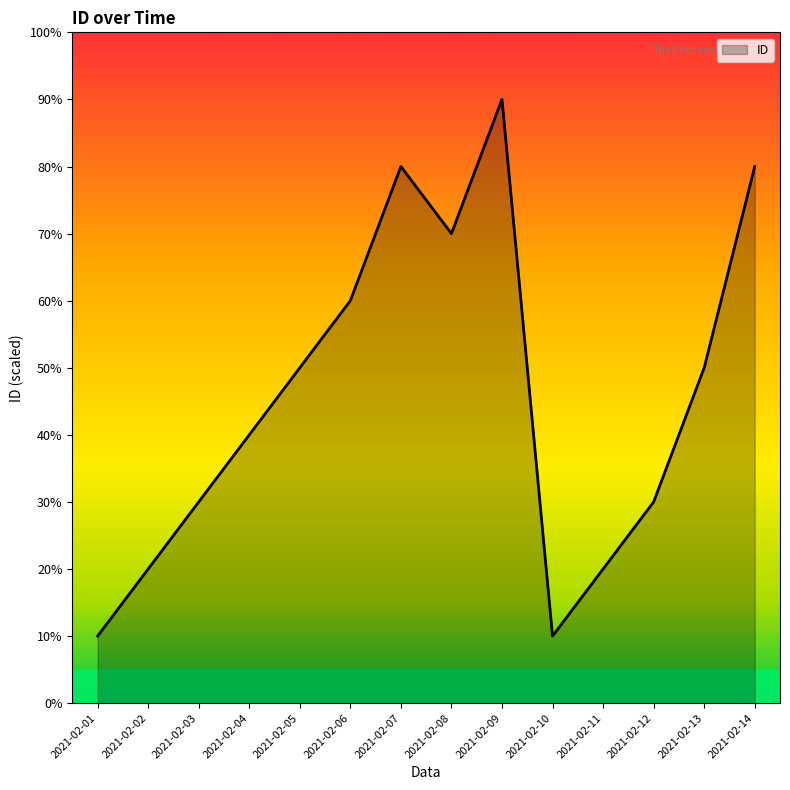

What is the sum of all values?

64